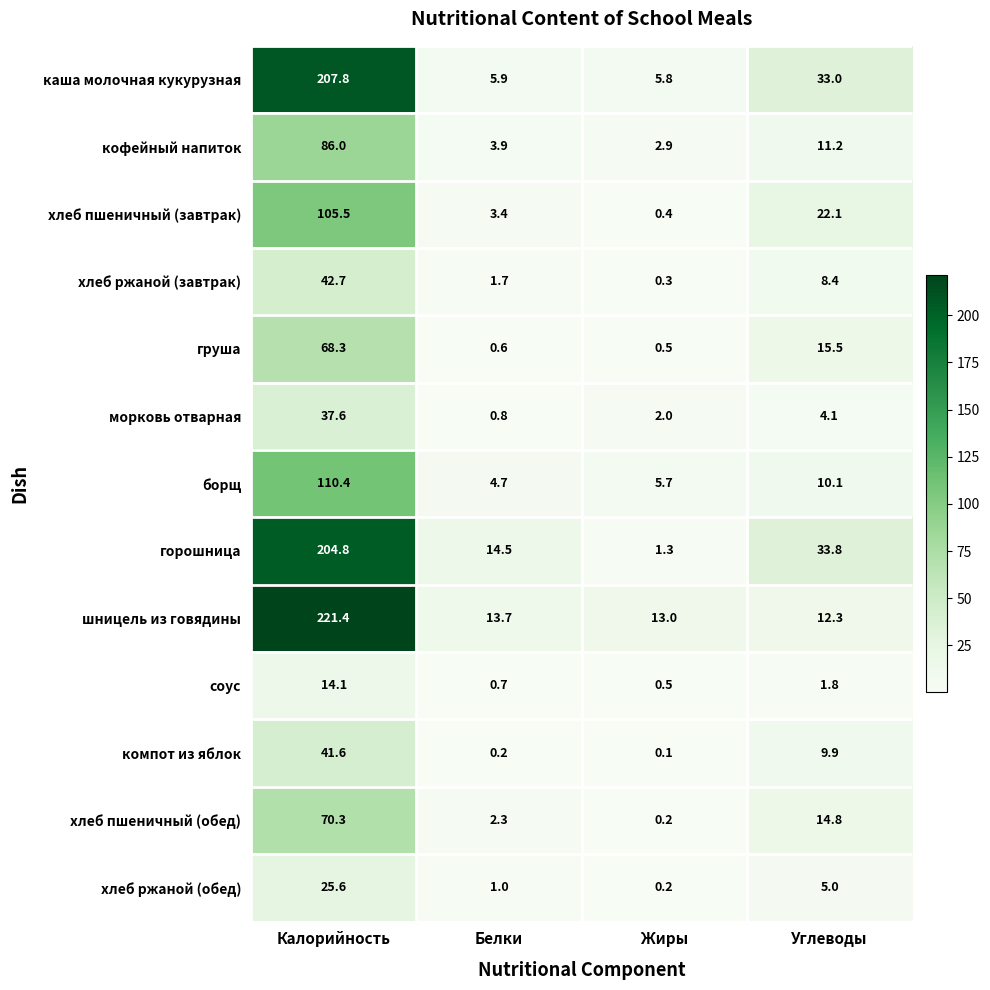

What is the approximate value of шницель из говядины at Калорийность?

221.4